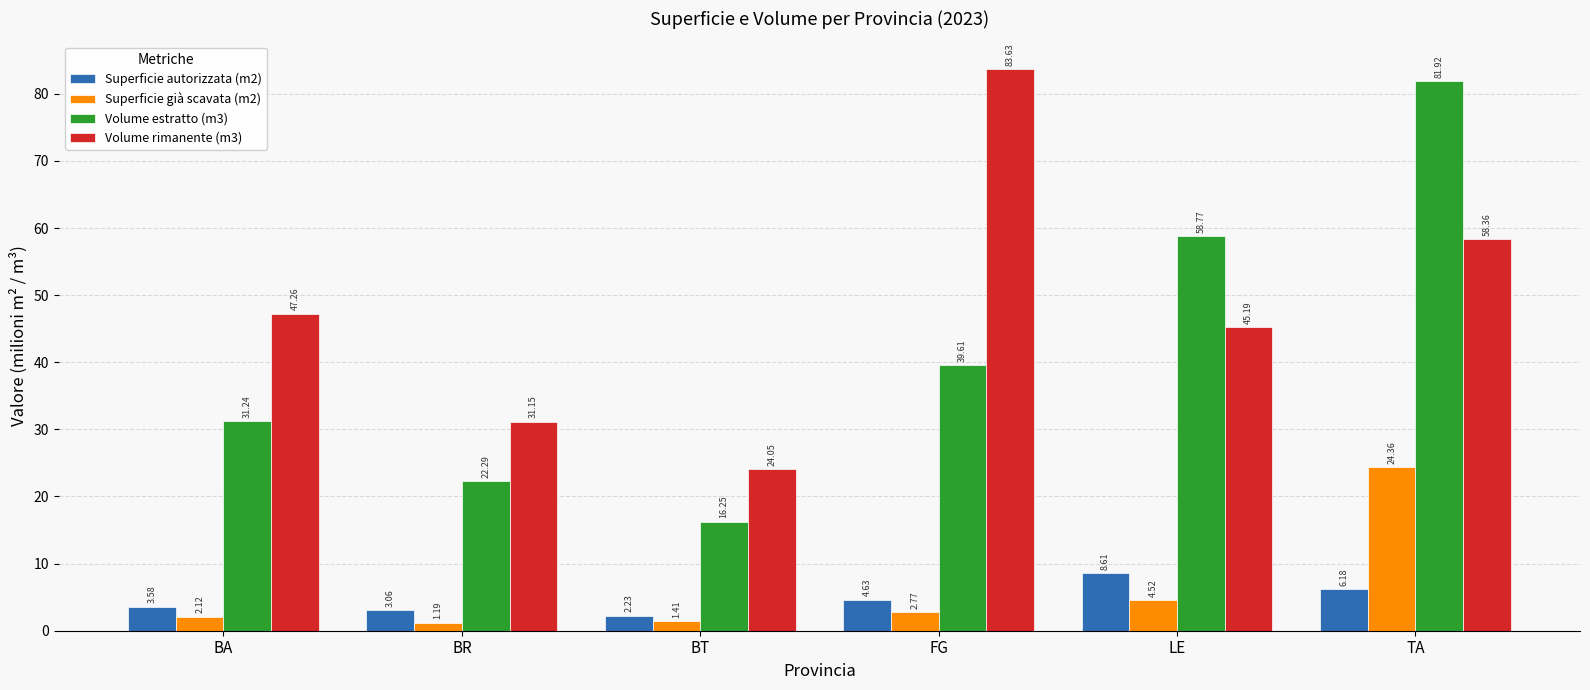

What is the greatest value displayed?

83.6